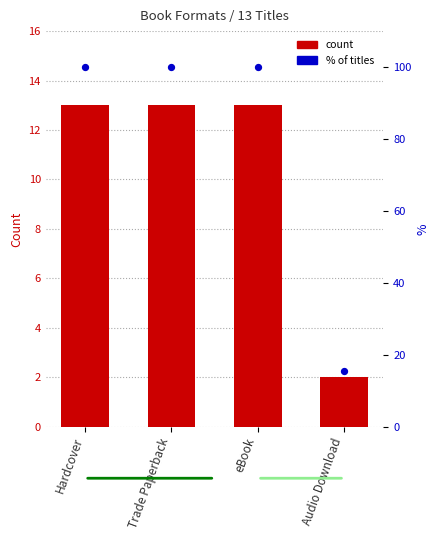

What is the total value across all series at Hardcover?

113.0